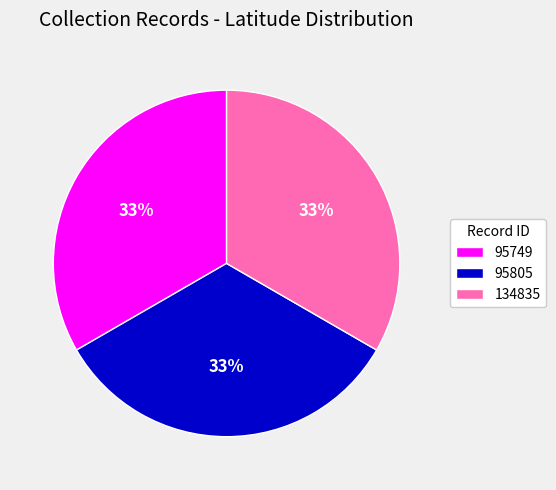

Does any single category account for the majority?

No